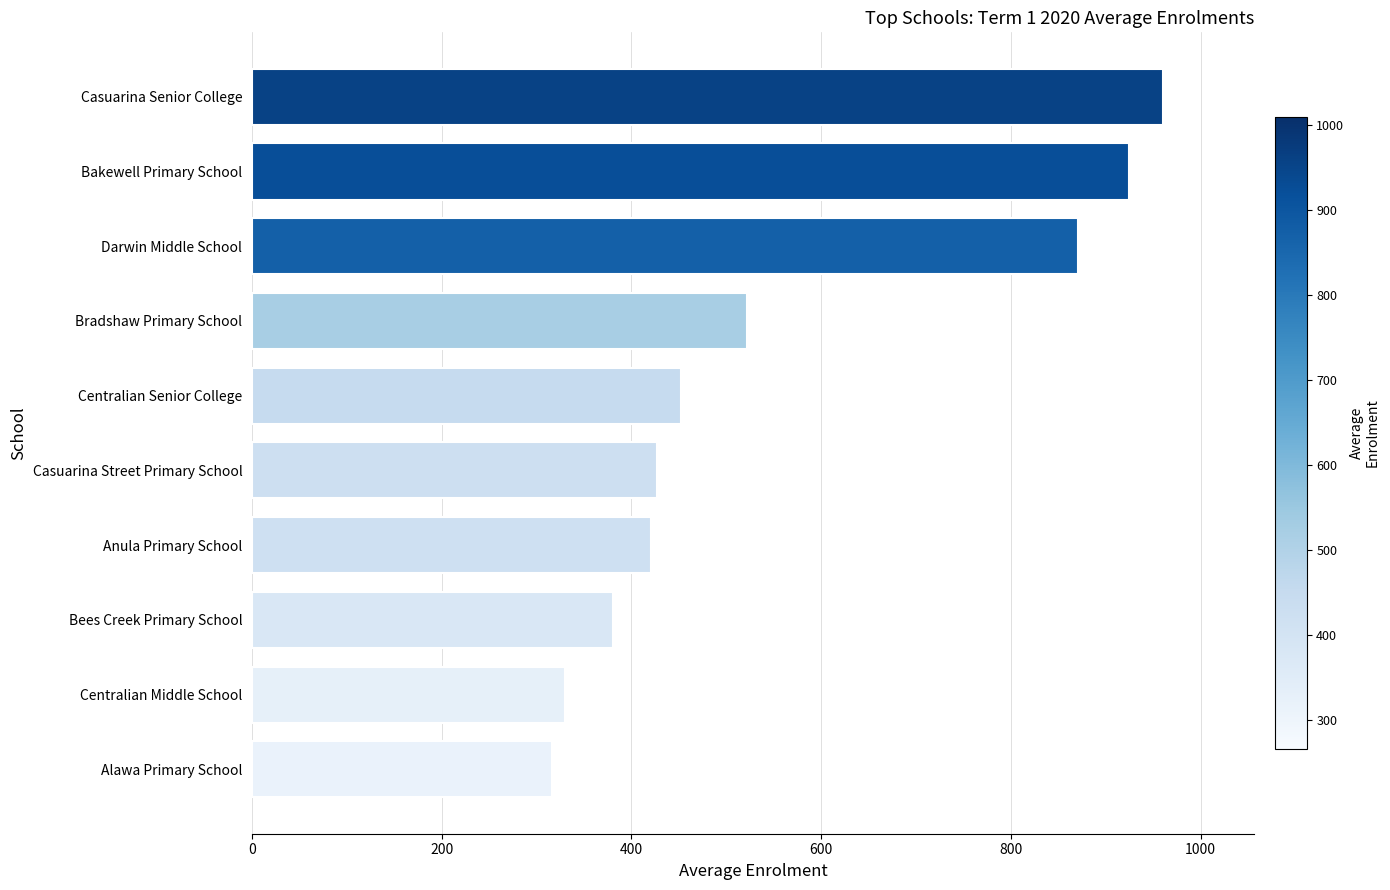

Between Anula Primary School and Bradshaw Primary School, which is larger?

Bradshaw Primary School